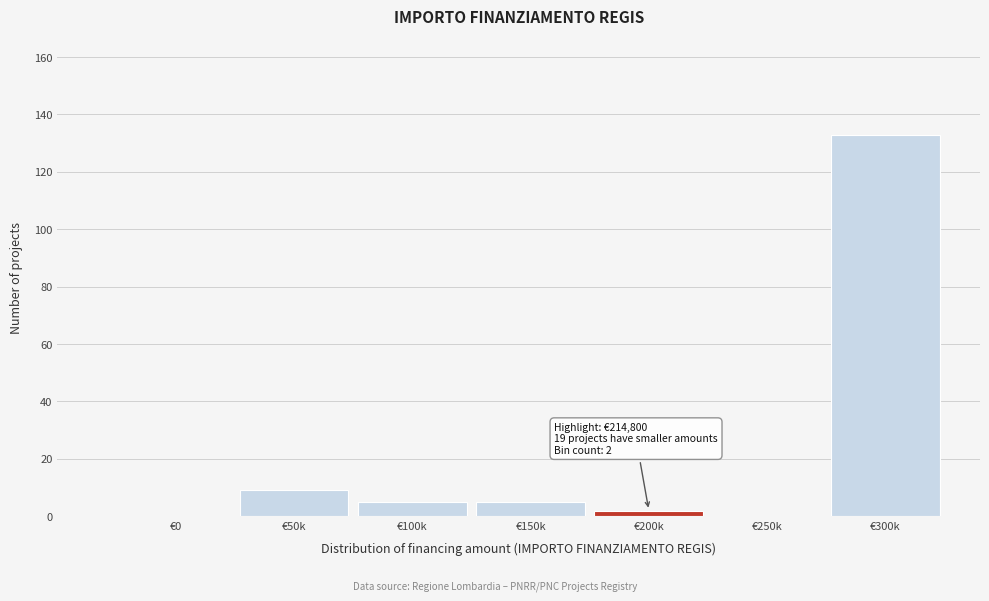

Reading right to left, transcribe all the data shown in this chart.

€300k=133	€250k=0	€200k=2	€150k=5	€100k=5	€50k=9	€0=0